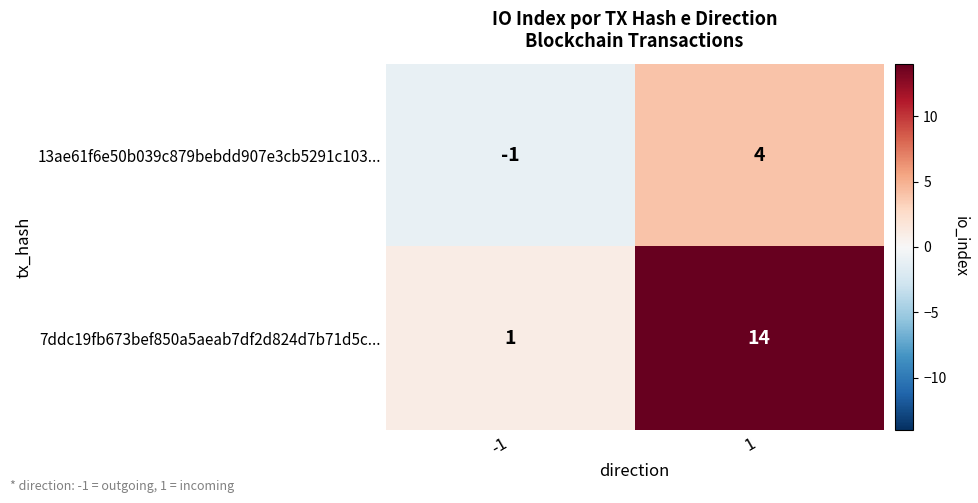

Which series has the largest total across all categories?

7ddc19fb673bef850a5aeab7df2d824d7b71d5c...